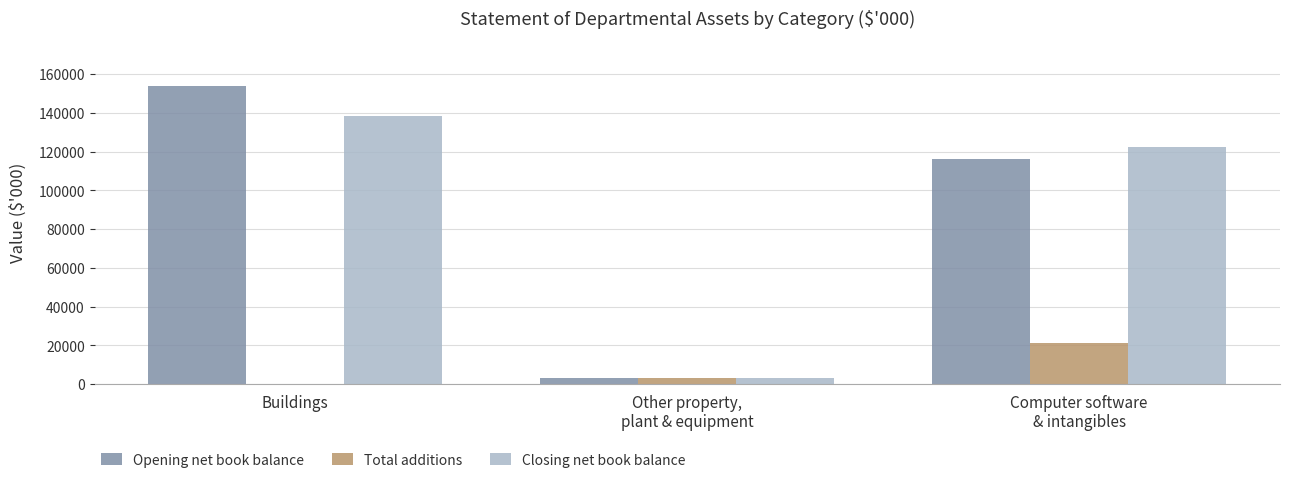

Are the bars grouped side by side (vs. stacked)?

Yes